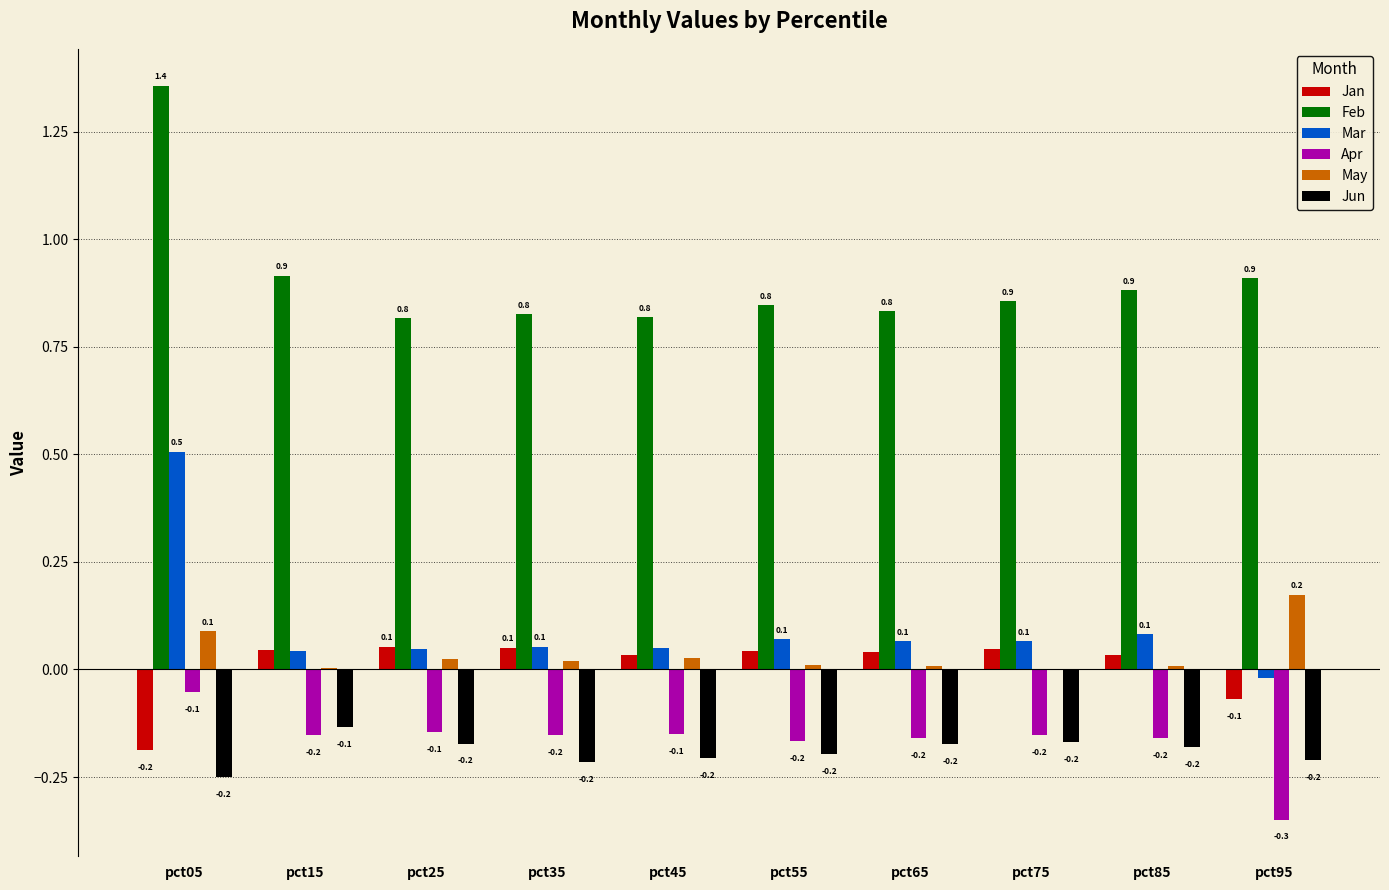

Is the value of Feb at pct45 greater than the value of Mar at pct95?

Yes